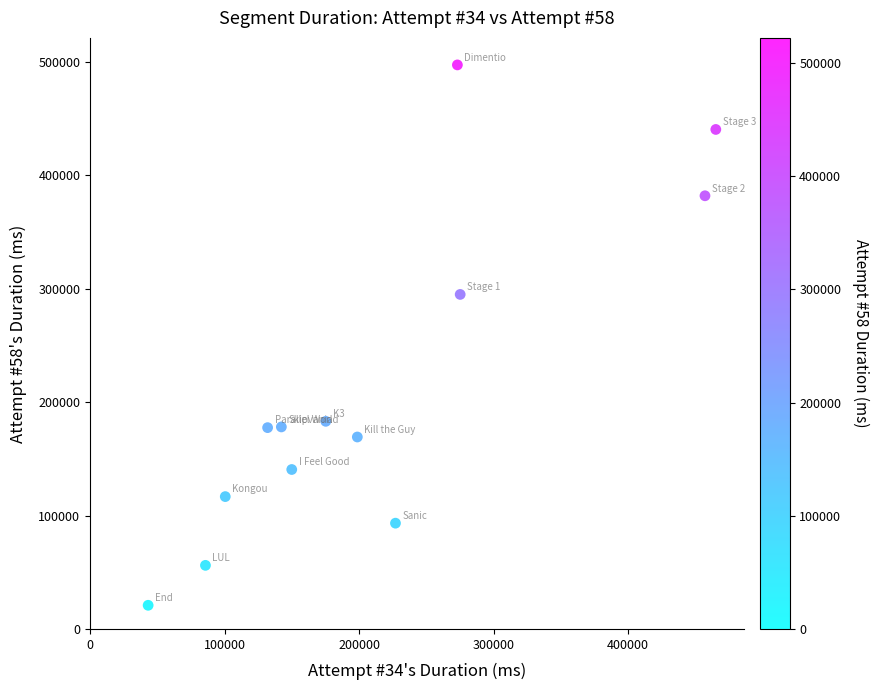

What Y value in the scatter plot is closest to 259041?

294904